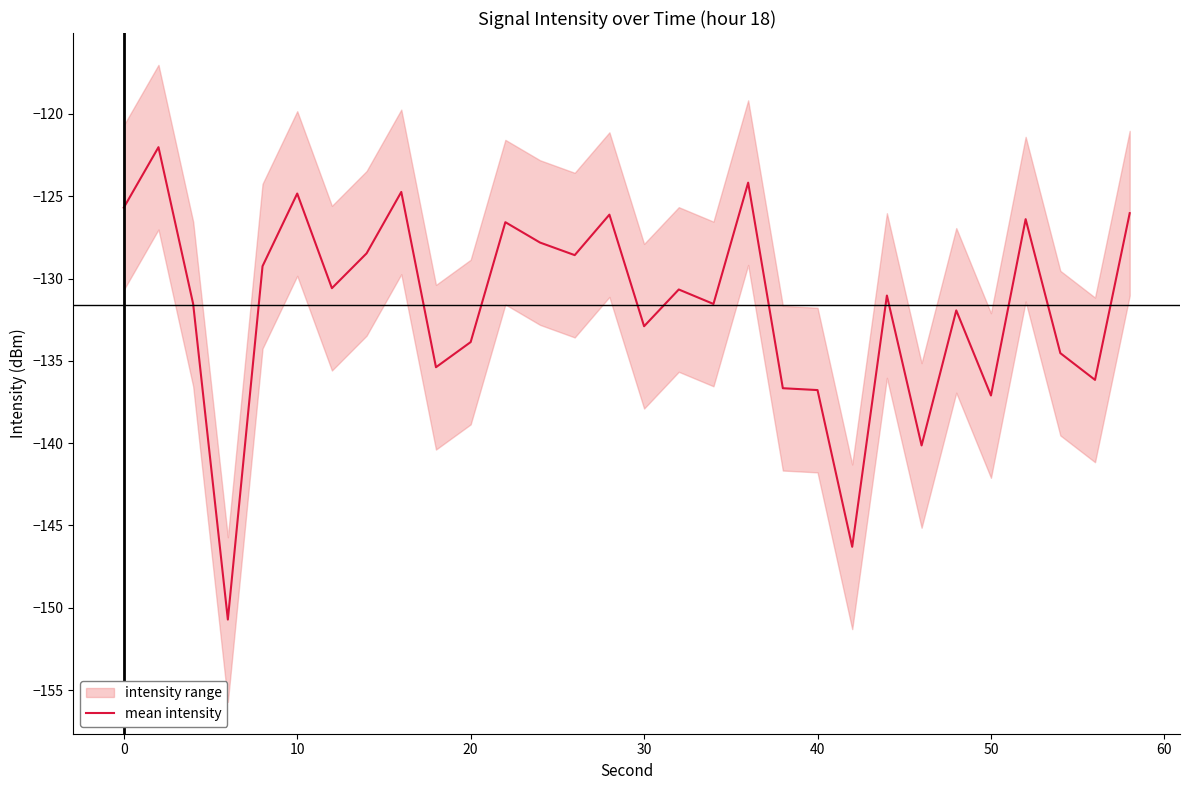

The value of mean intensity at 50 is -137.1. True or false?

True